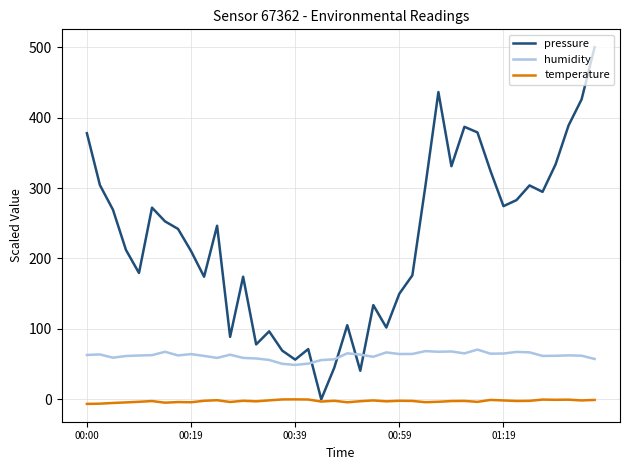

Which series has the widest spread of values?

pressure